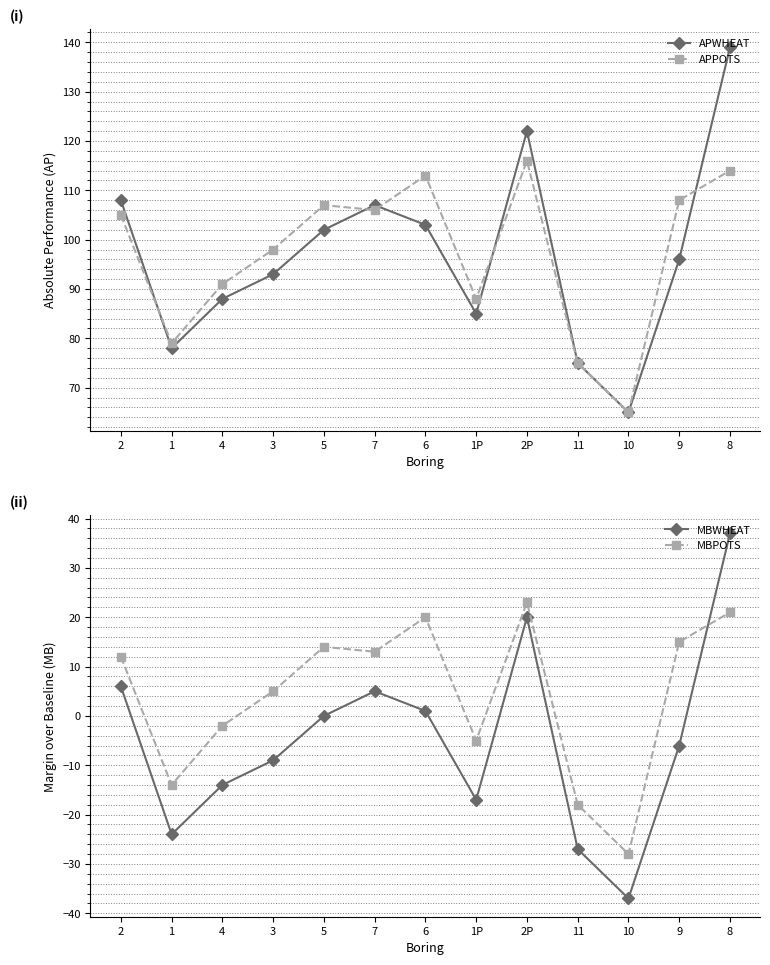

At how many categories does at least one series exceed 61?

13